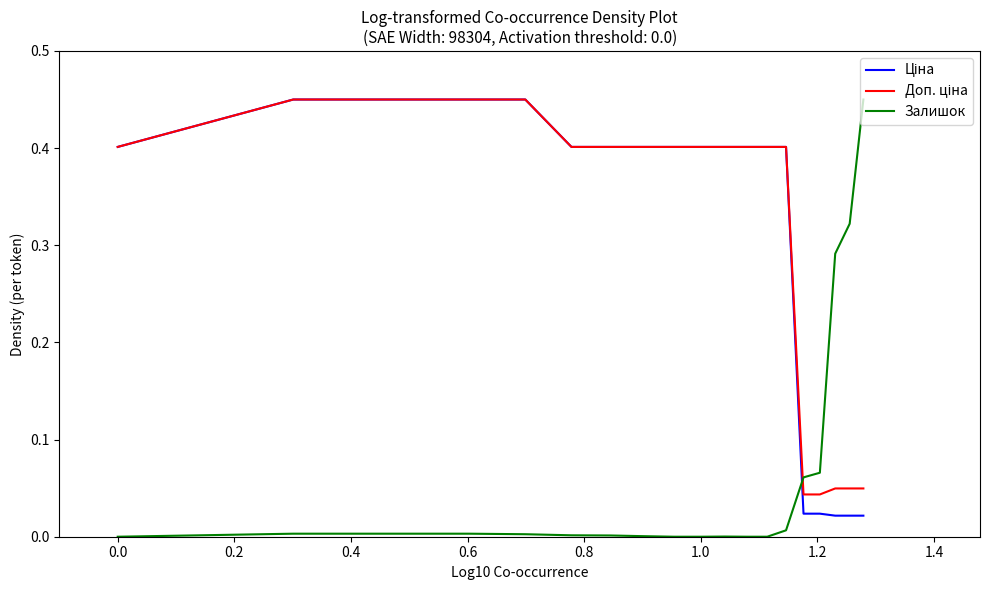

What is the label of the 15th point from the right?

0.6